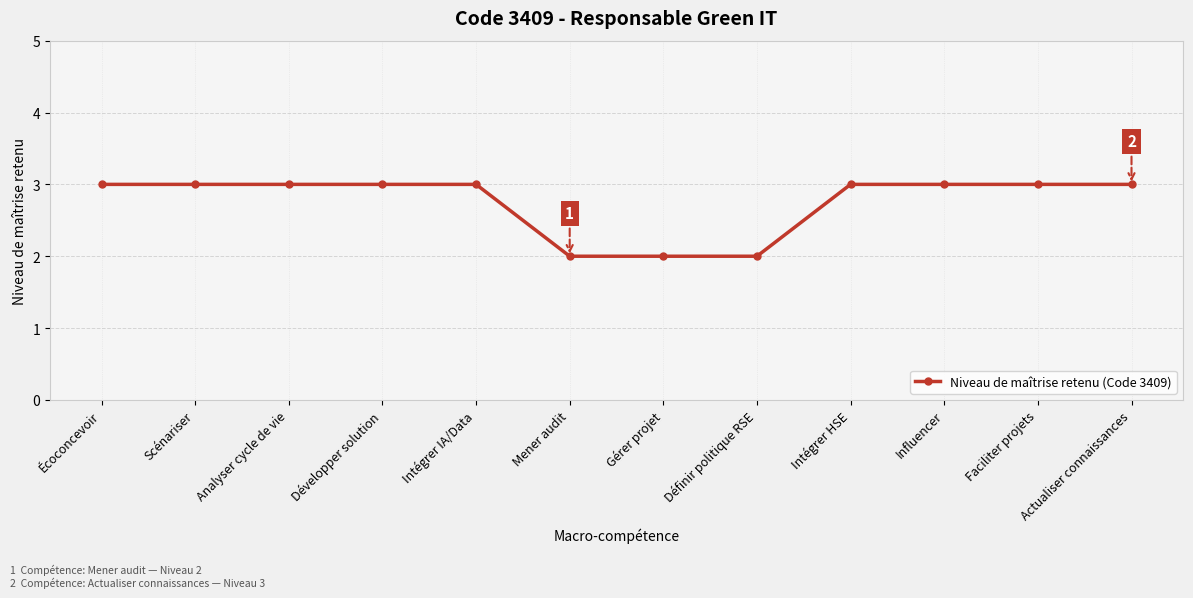

What is the ratio of the value at Définir politique RSE to the value at Intégrer HSE?

0.7